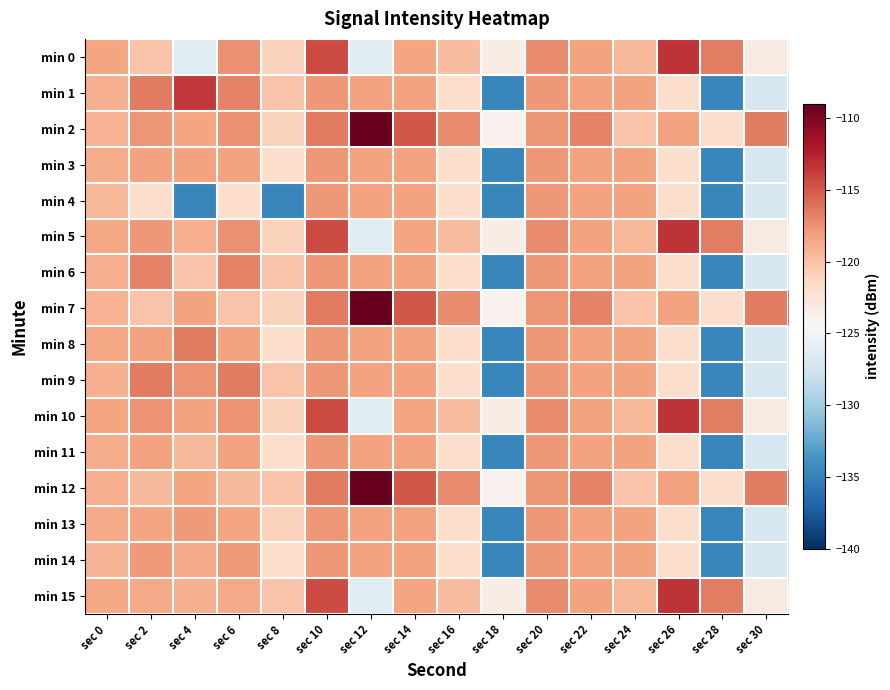

At which category is the sum across all series the highest?

sec 10